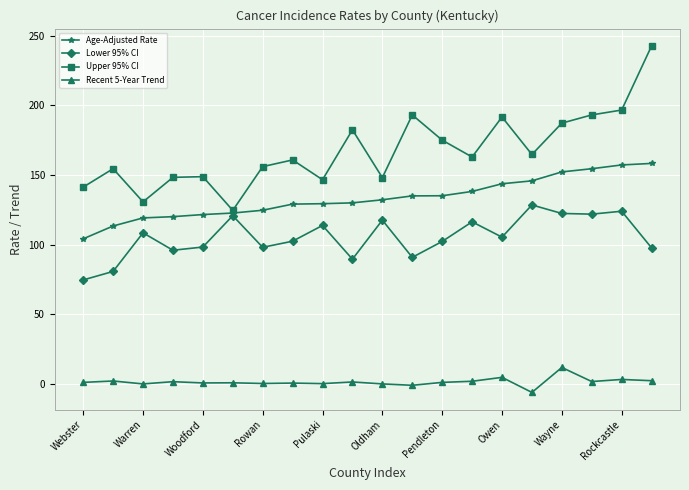

Rank the series by their maximum value, from highest to lowest.

Upper 95% CI, Age-Adjusted Rate, Lower 95% CI, Recent 5-Year Trend